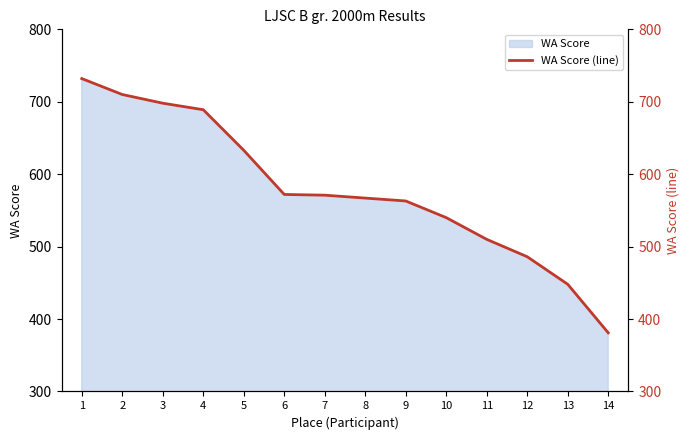

What is the change in value from 1 to 3?

-34